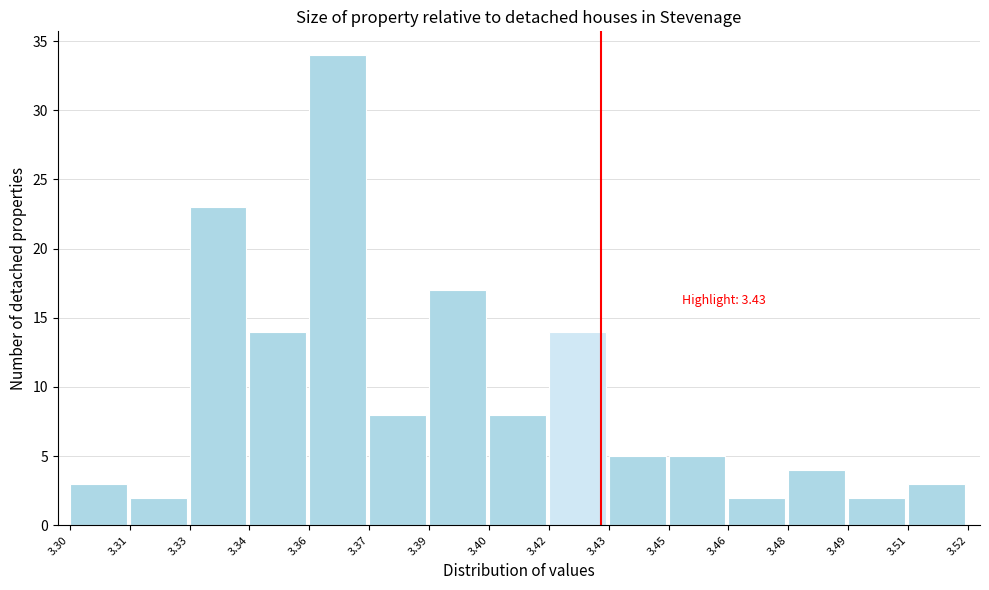

Reading right to left, what are all the values shown in this chart?

3	2	4	2	5	5	14	8	17	8	34	14	23	2	3